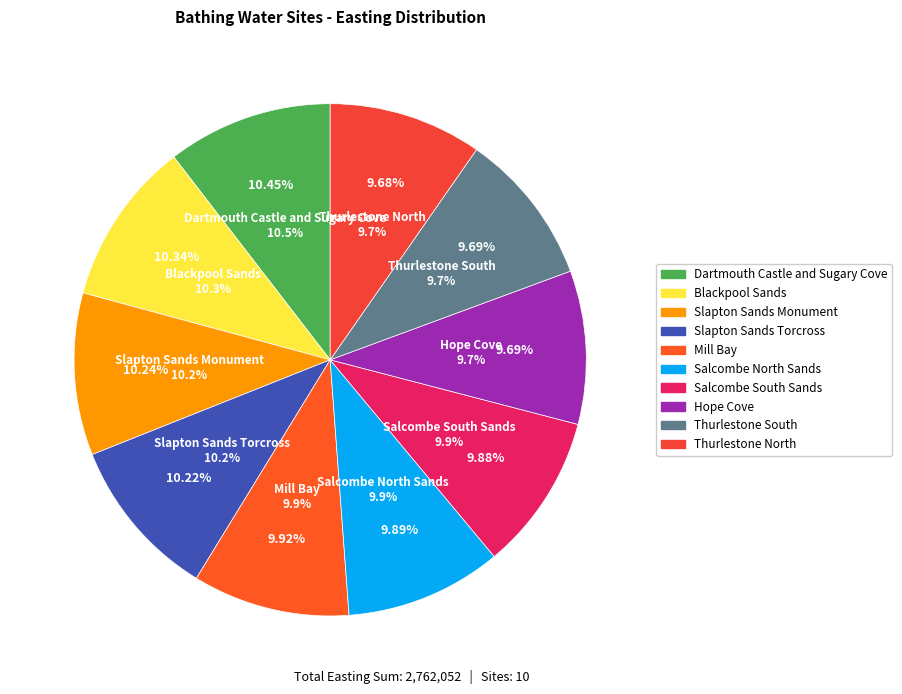

Is there any slice that represents more than half of the pie?

No